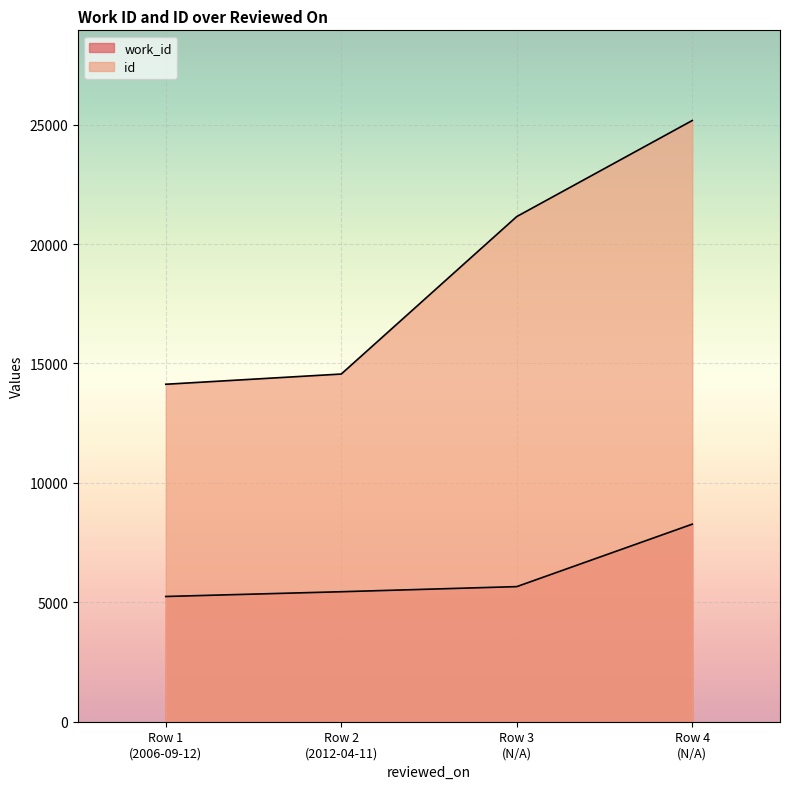

How many values in the id series are below 21152?

2